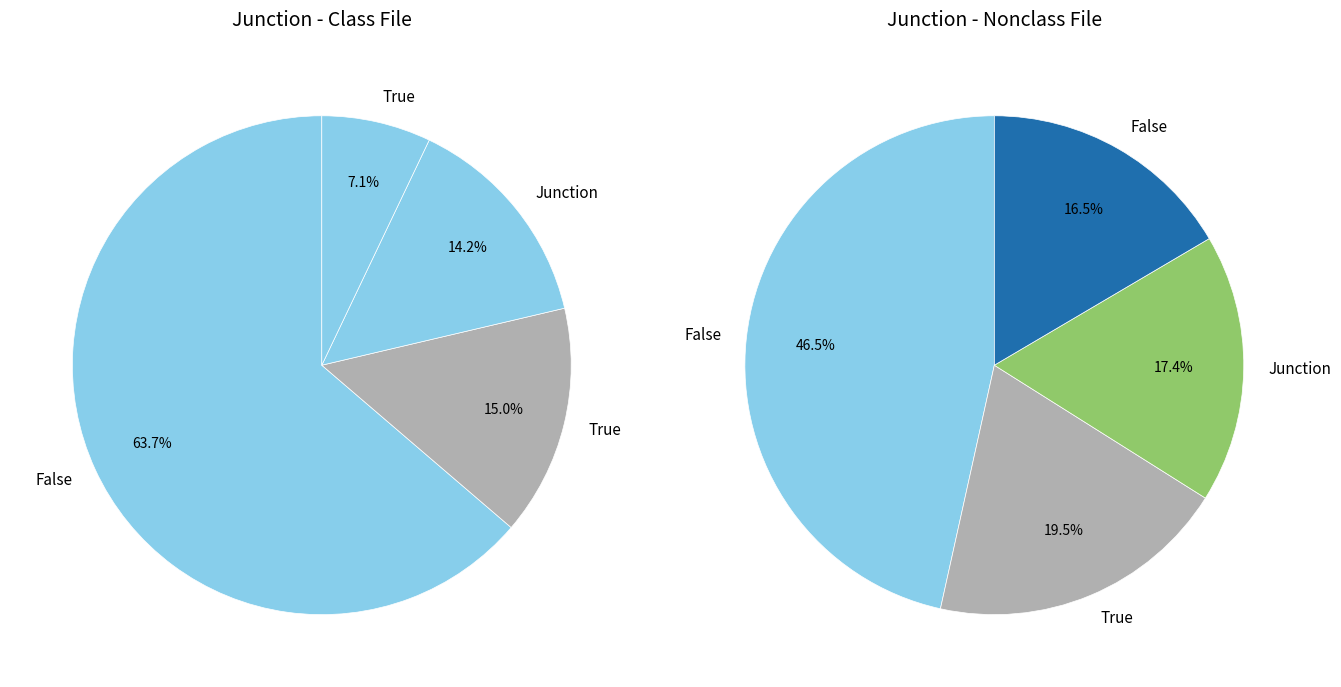

The 5 slice represents 18% of the pie. True or false?

False